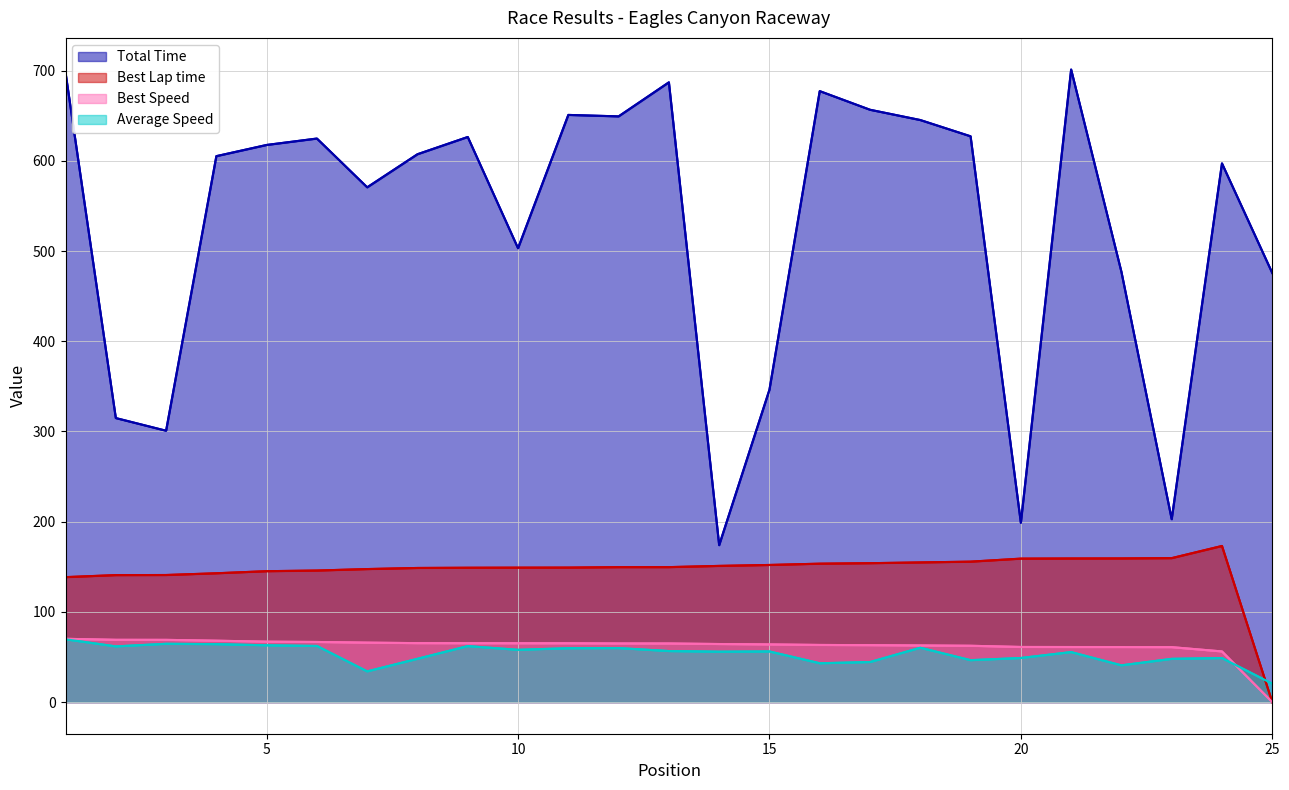

Rank the categories by Total Time value from highest to lowest.

21, 1, 13, 16, 17, 11, 12, 18, 19, 9, 6, 5, 8, 4, 24, 7, 10, 22, 25, 15, 2, 3, 23, 20, 14